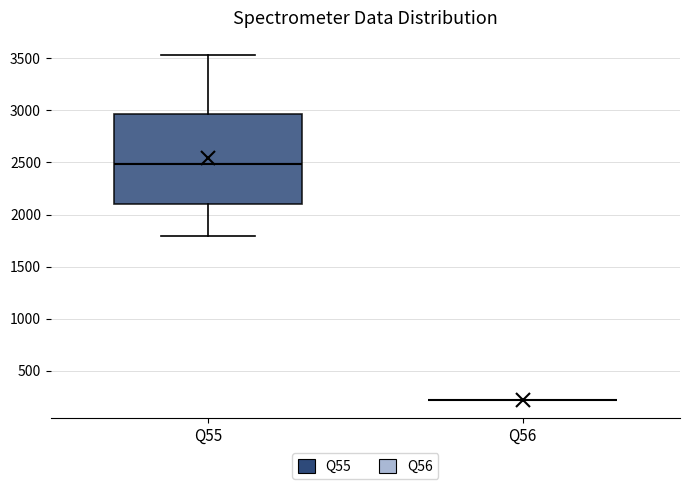

Reading left to right, transcribe this box plot: for each box, give where its median line is, the range the box spans, and where its two whiskers end, as read against the y-axis. The values are not printed on the chart, so give them approximately, as read against the axis.

Q55: median 2500, box 2100 to 2950, whiskers 1800 to 3550
Q56: box collapsed to a line at 200, whiskers 200 to 200